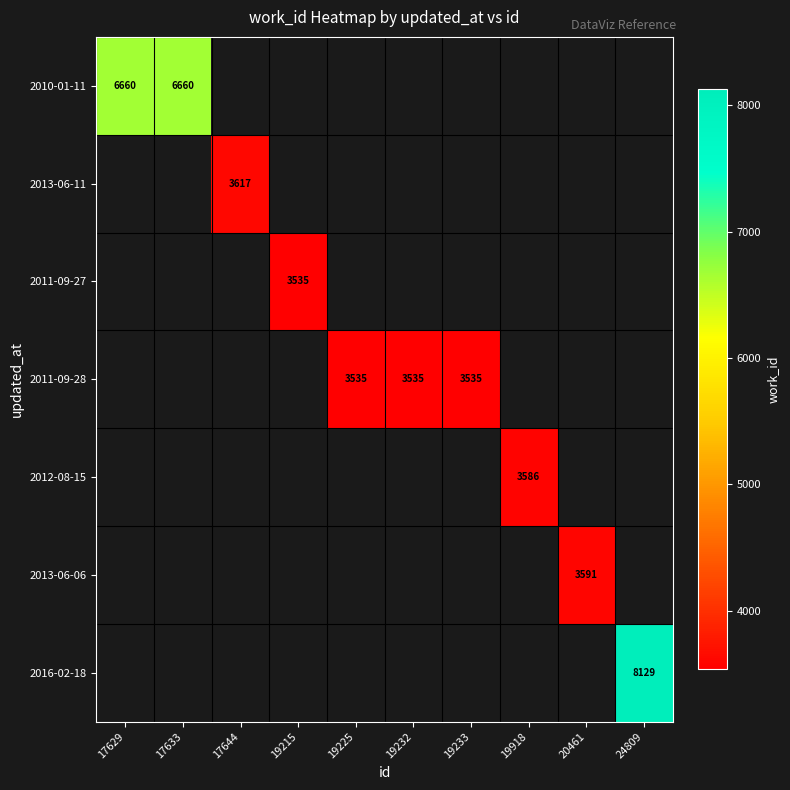

The 2016-02-18 series shows 2411 at 24809. True or false?

False